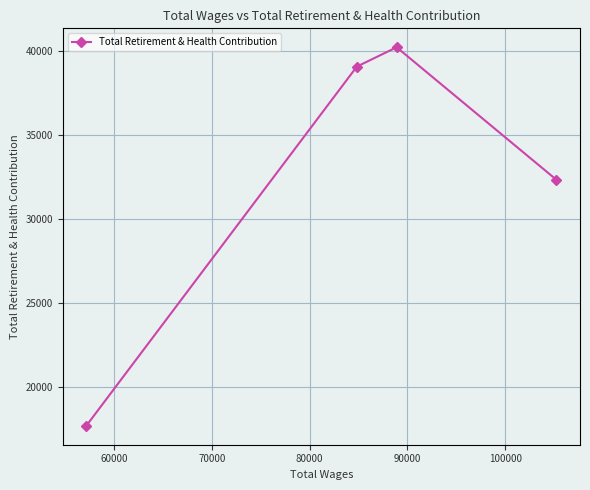

What is the greatest value displayed?

40220